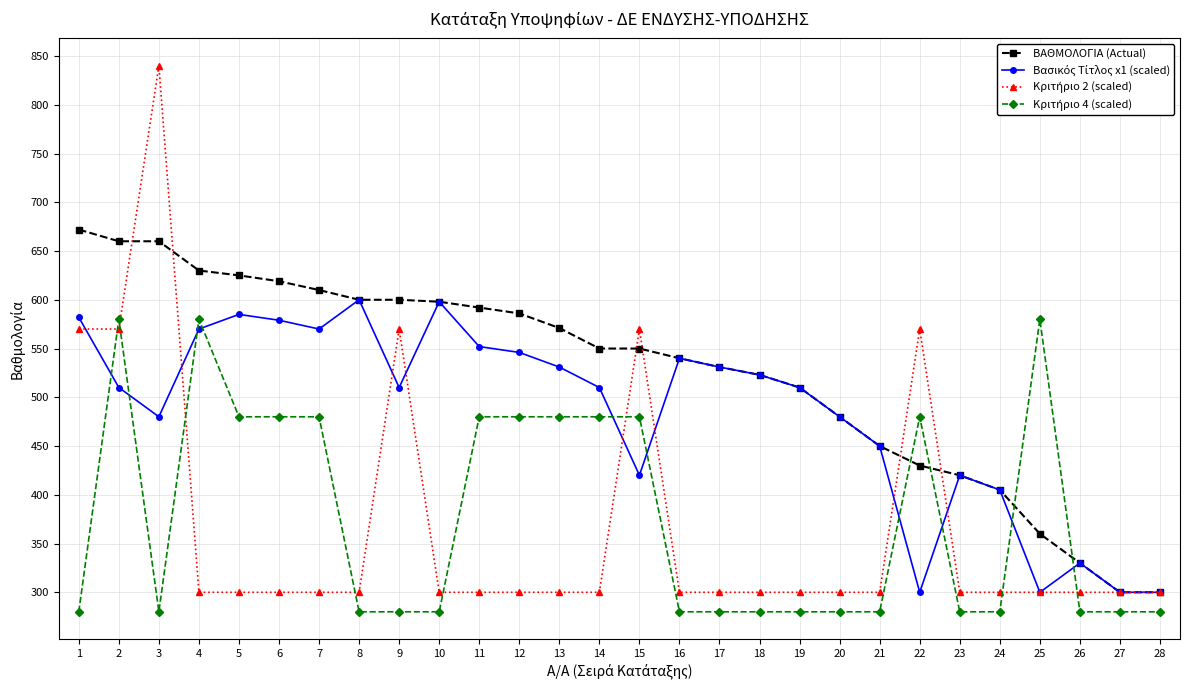

Which series has the largest total across all categories?

ΒΑΘΜΟΛΟΓΙΑ (Actual)